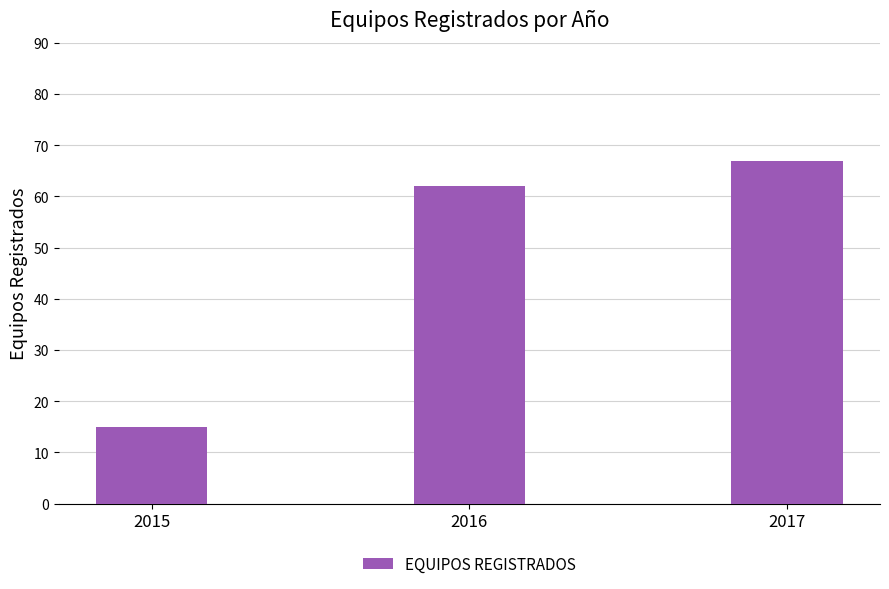

Approximately how many times larger is the value at 2017 compared to 2015?

4.5